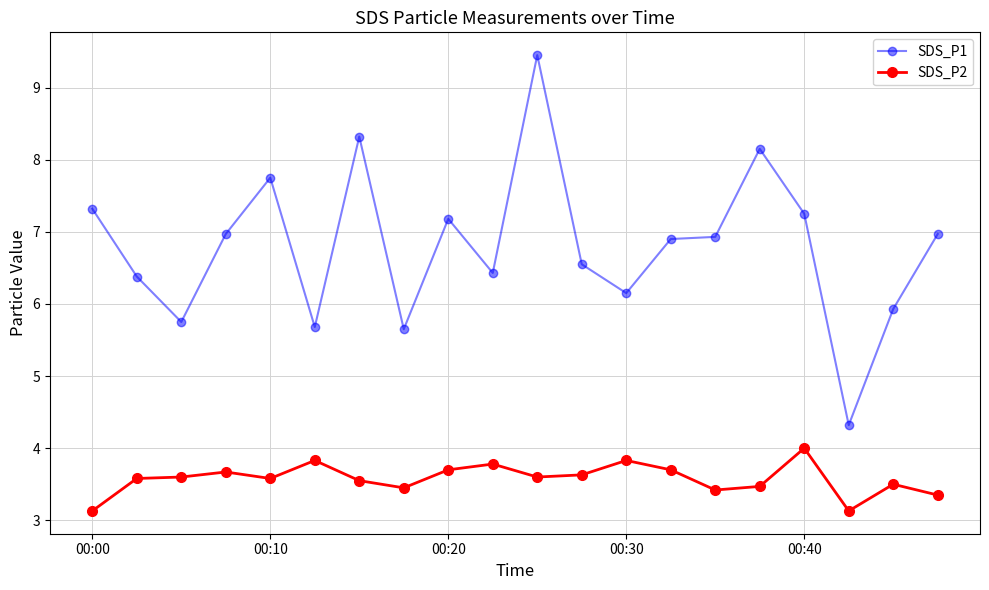

What is the value of the SDS_P2 point at the 9th from the left?

3.7